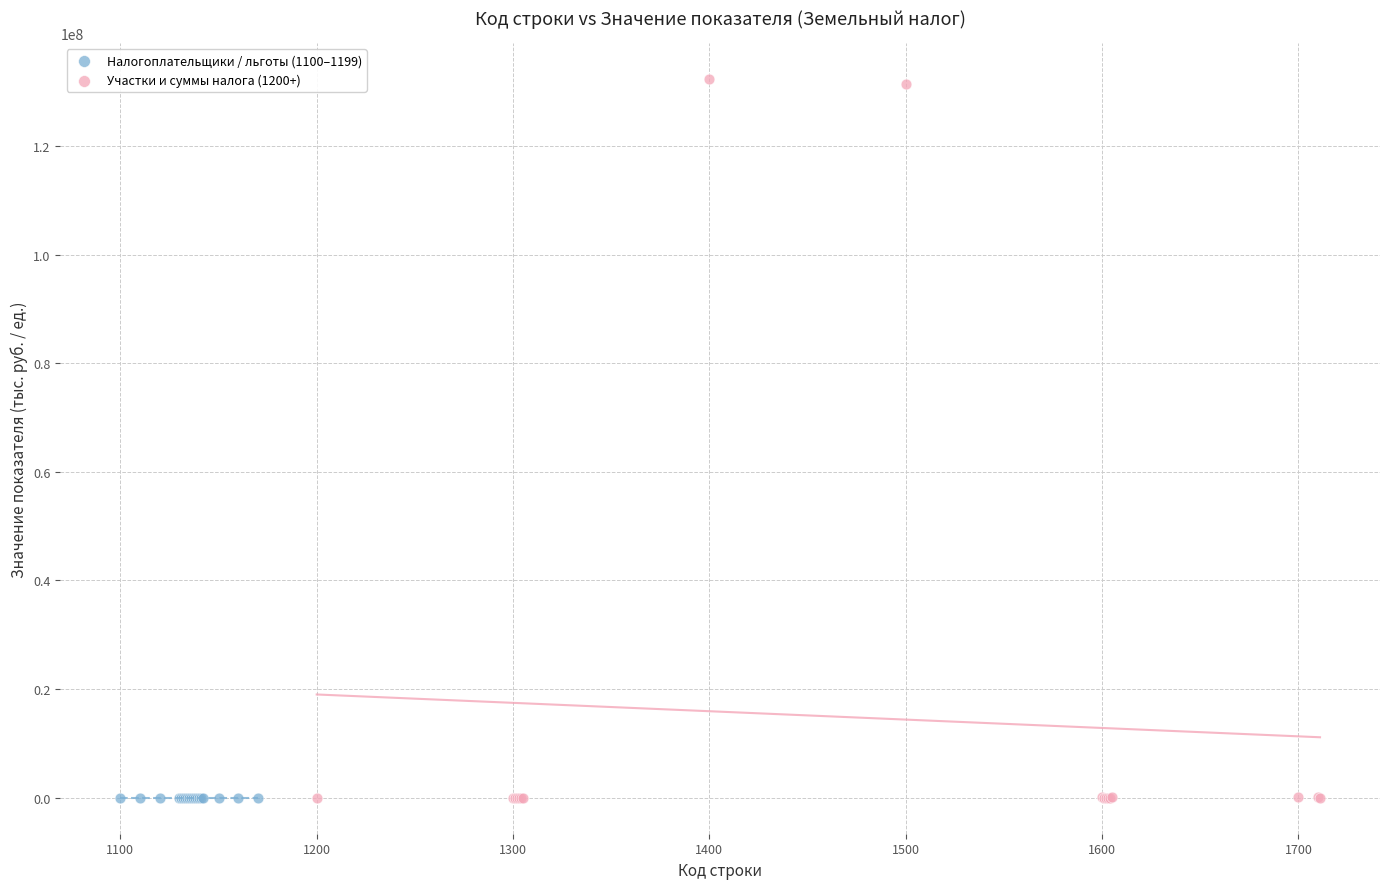

What are all the series names shown in the legend?

Налогоплательщики / льготы (1100–1199), Участки и суммы налога (1200+)